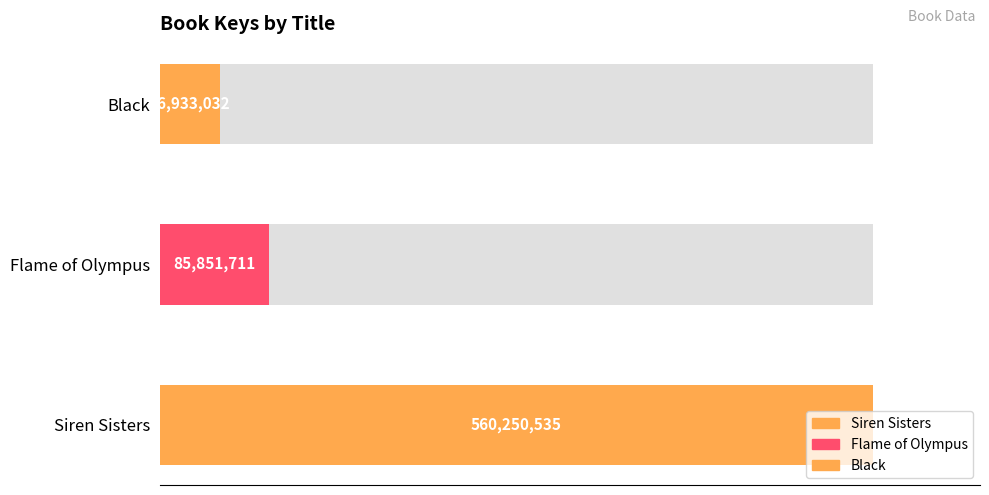

What is the difference between the maximum and minimum values?

513317503